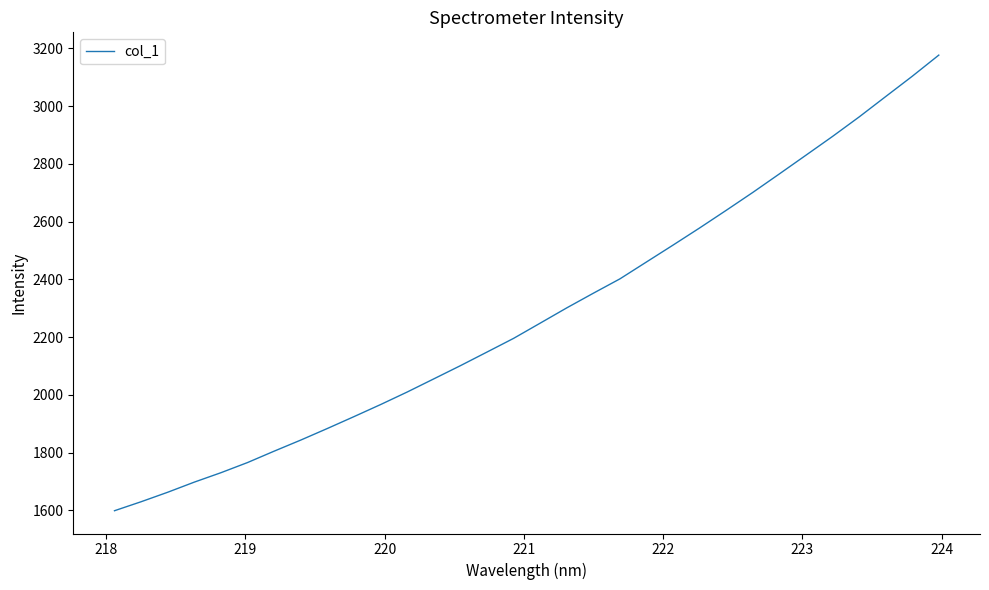

What is the difference between the maximum and minimum values?

1577.8